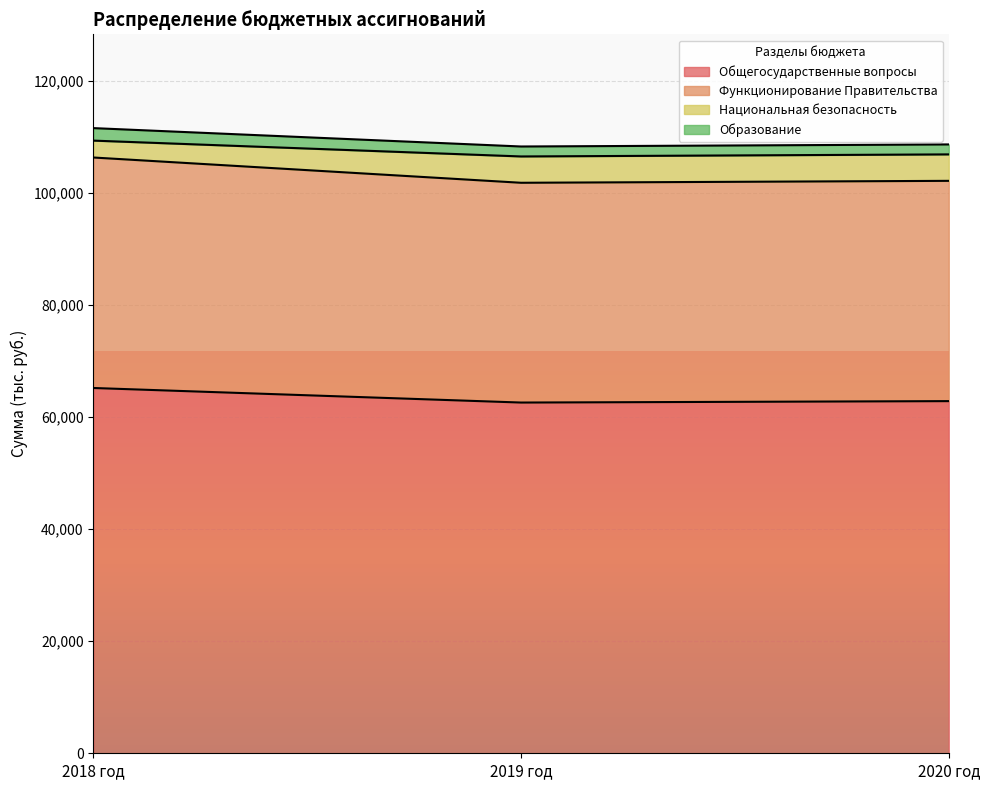

What is the label of the 2nd point from the right?

2019 год